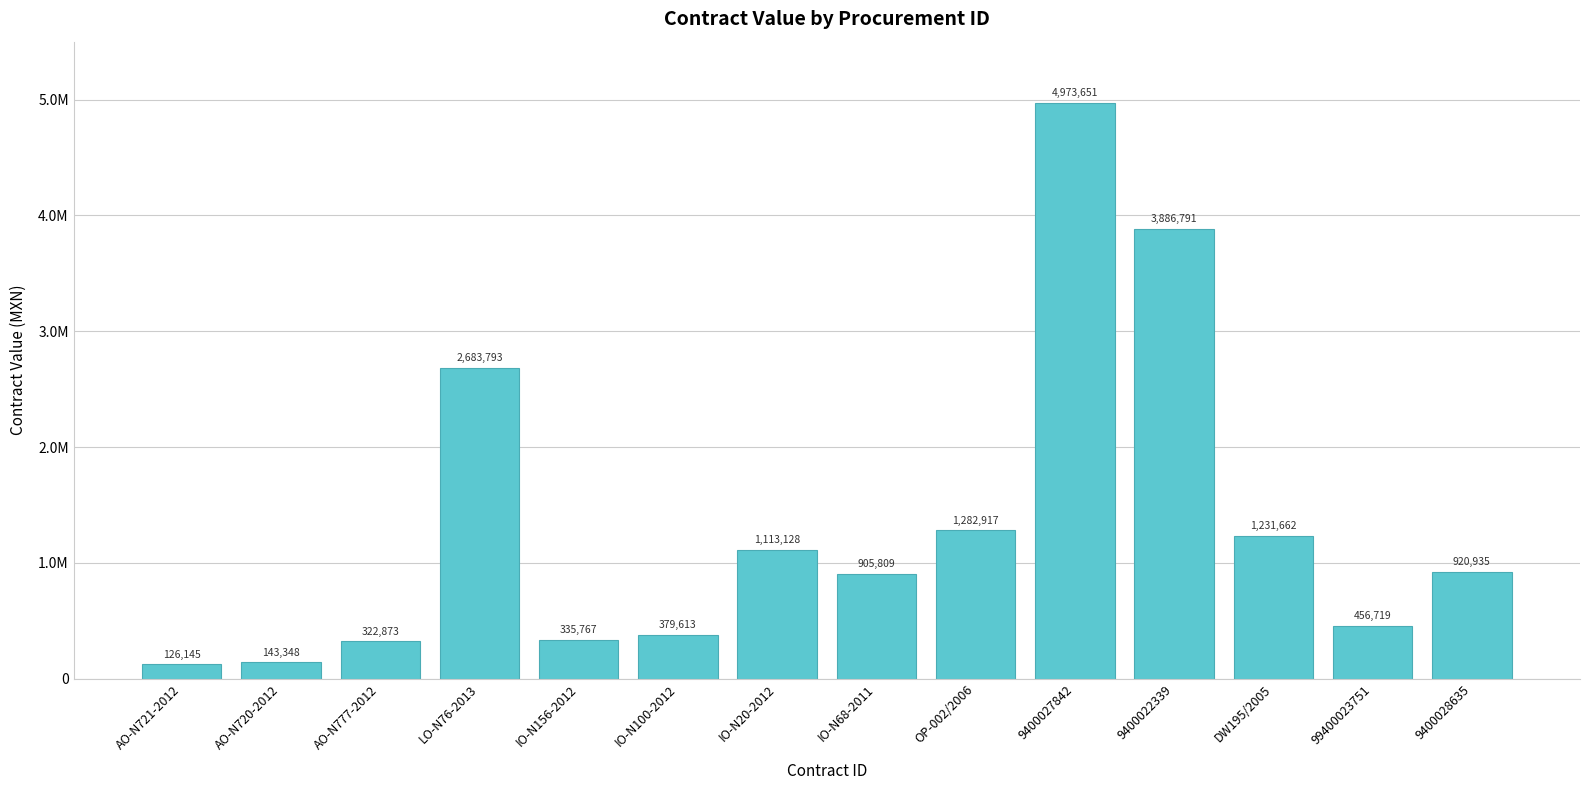

Reading left to right, what are all the values shown in this chart?

126144.6	143347.6	322872.8	2683793.0	335767.1	379613.4	1113127.8	905809.0	1282917.0	4973650.8	3886791.0	1231662.5	456718.5	920935.5